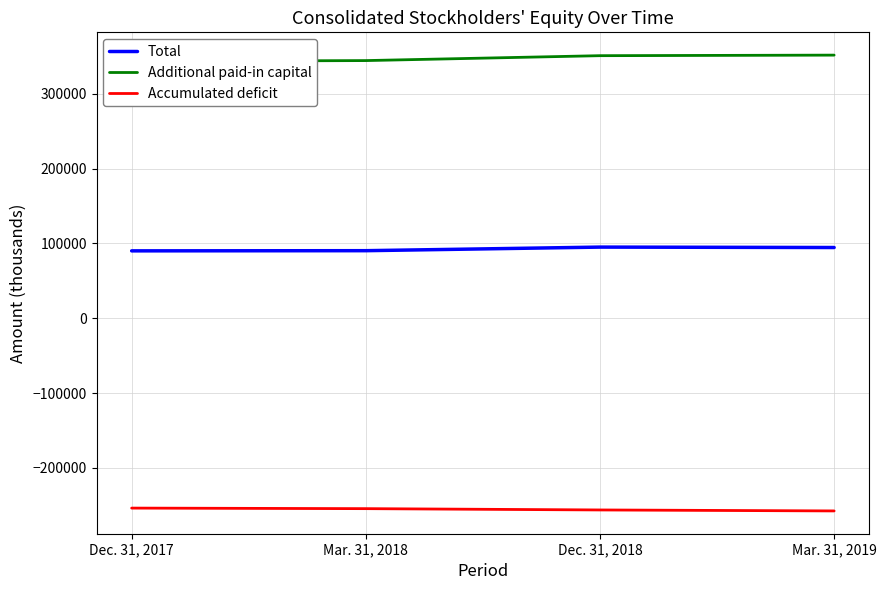

What is the sum of the Additional paid-in capital values at Dec. 31, 2018 and Mar. 31, 2019?

702341